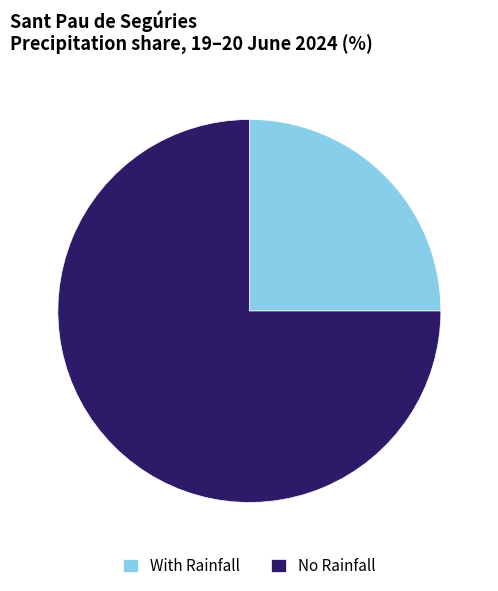

True or false: With Rainfall accounts for 12% of the total.

False